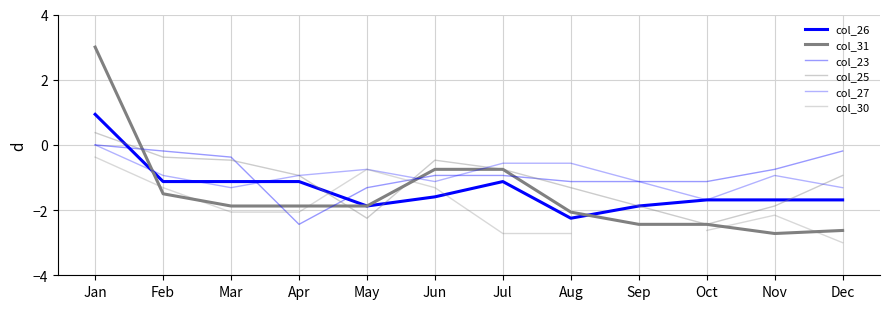

Where is col_31 nearest to the value 0?

Jun